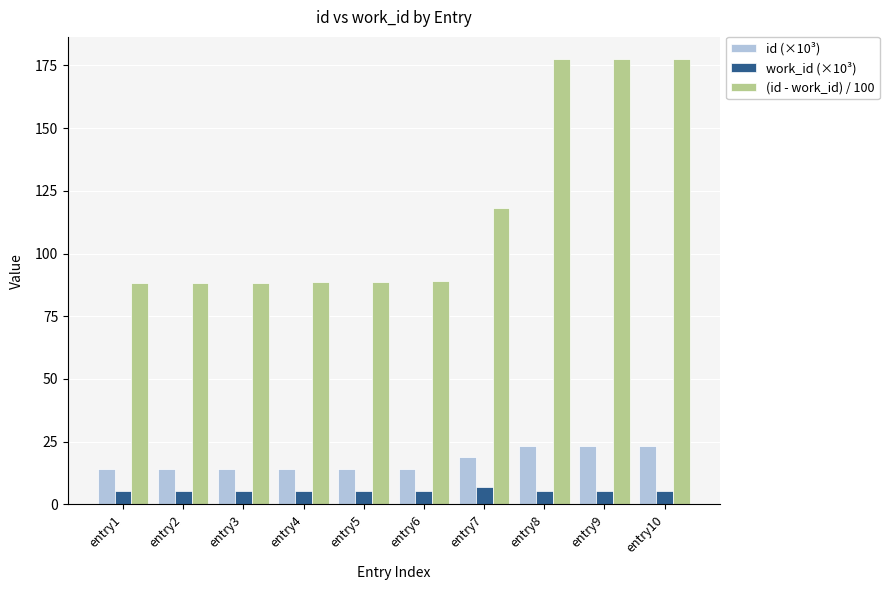

What is the average value of the work_id (×10³) series?

5.4